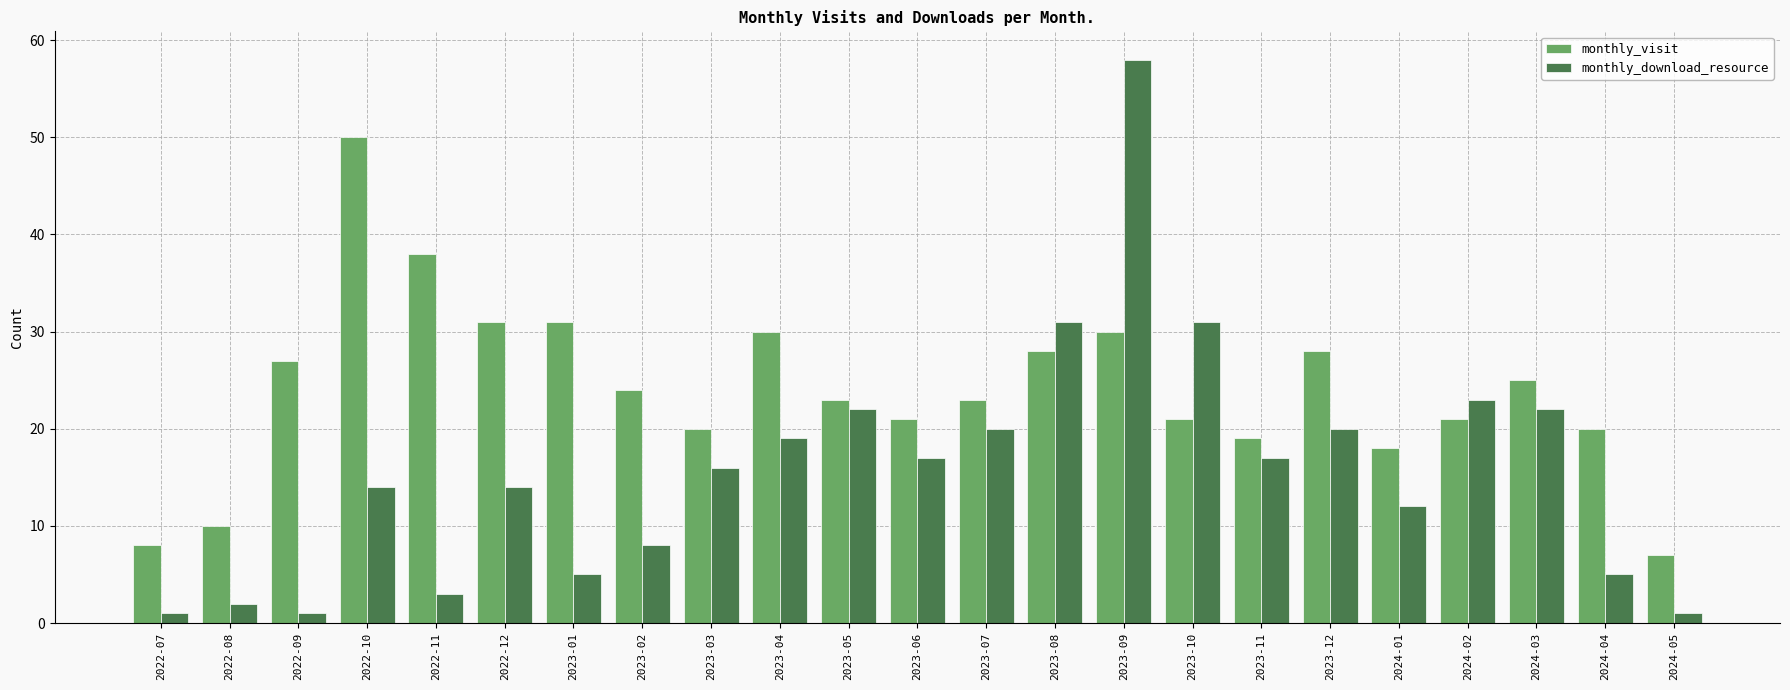

At how many categories does at least one series exceed 2?

23